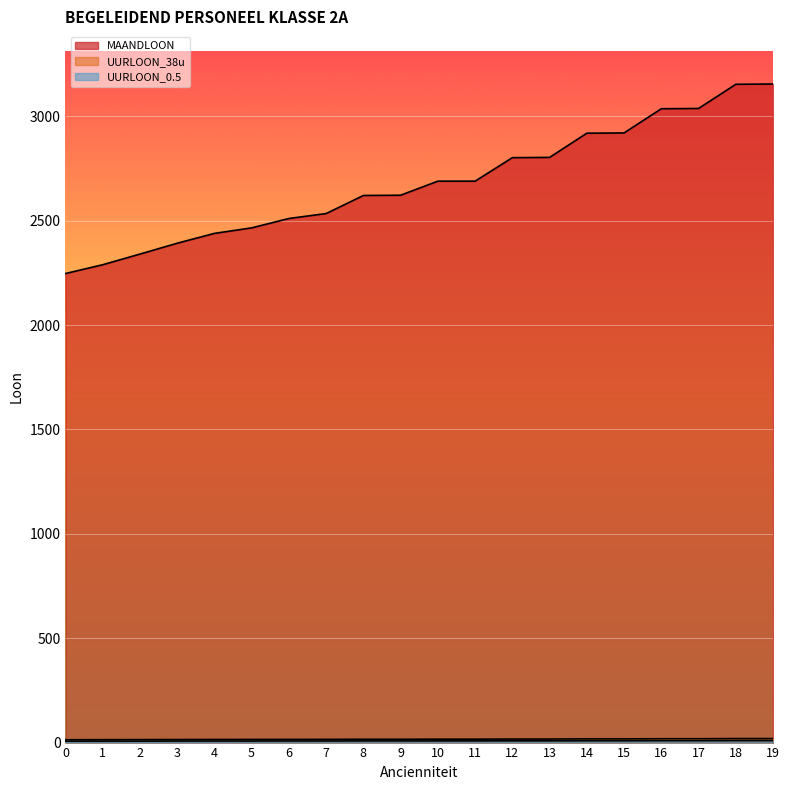

True or false: UURLOON_0.5 has a value of 11.7 at 0.

False